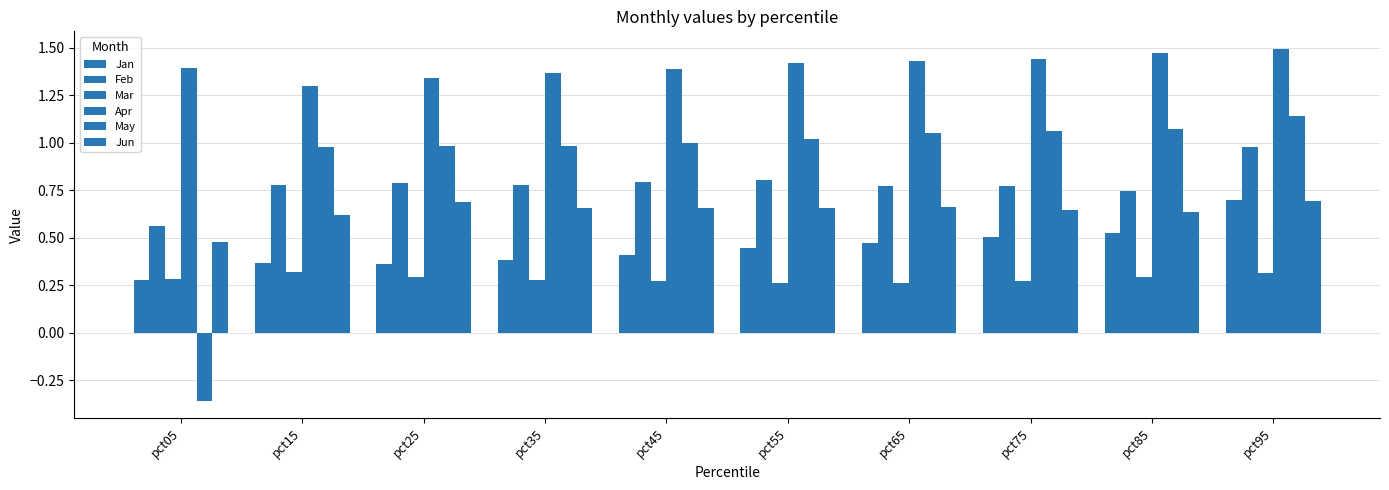

List the series in order of their peak value, highest first.

Apr, May, Feb, Jan, Jun, Mar